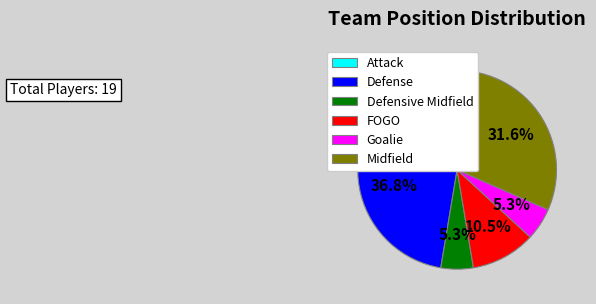

Between Attack and Midfield, which is larger?

Midfield